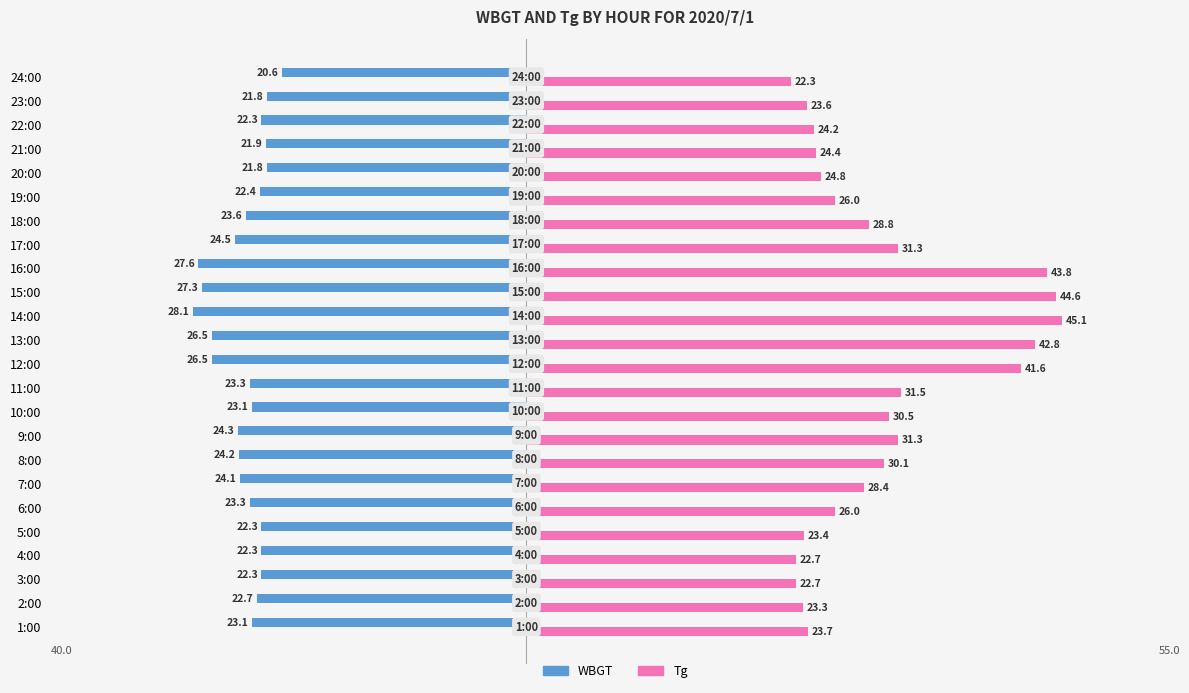

Rank the series by their maximum value, from lowest to highest.

WBGT, Tg